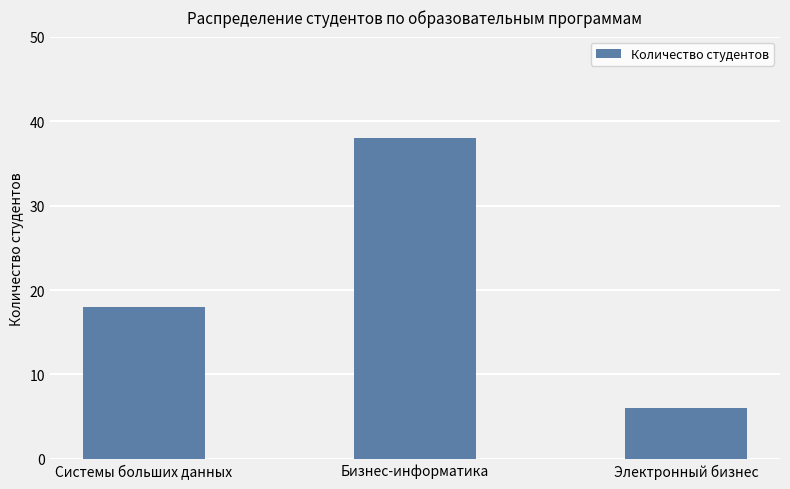

How many data points does each series have?

3